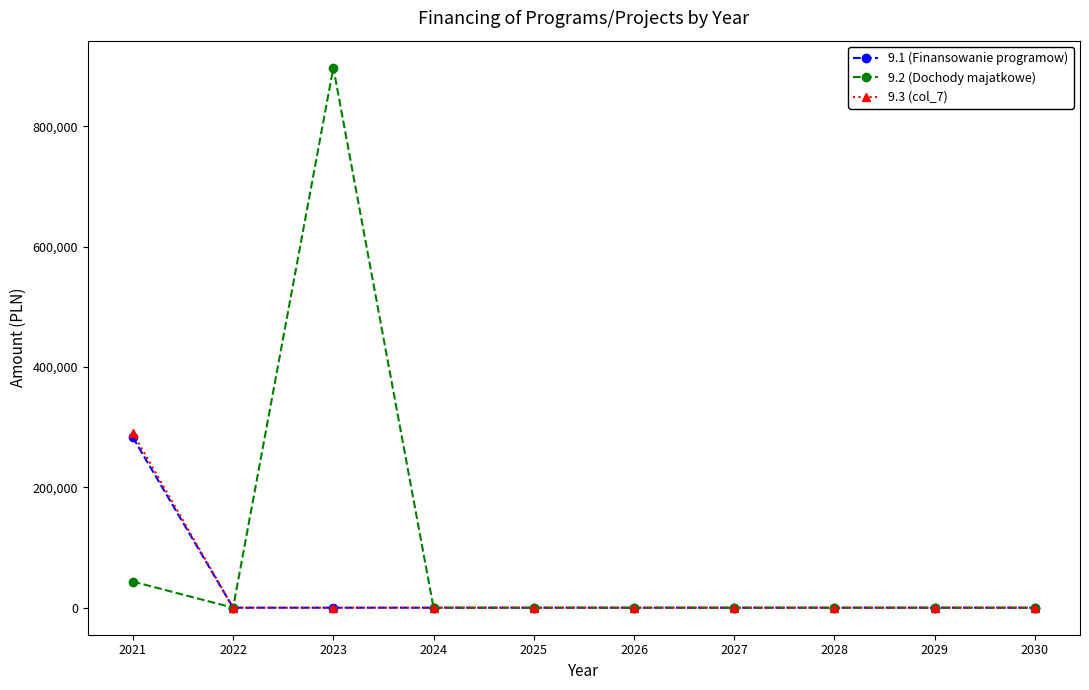

In 9.2 (Dochody majatkowe), how many points are higher than both neighbors (excluding endpoints)?

1